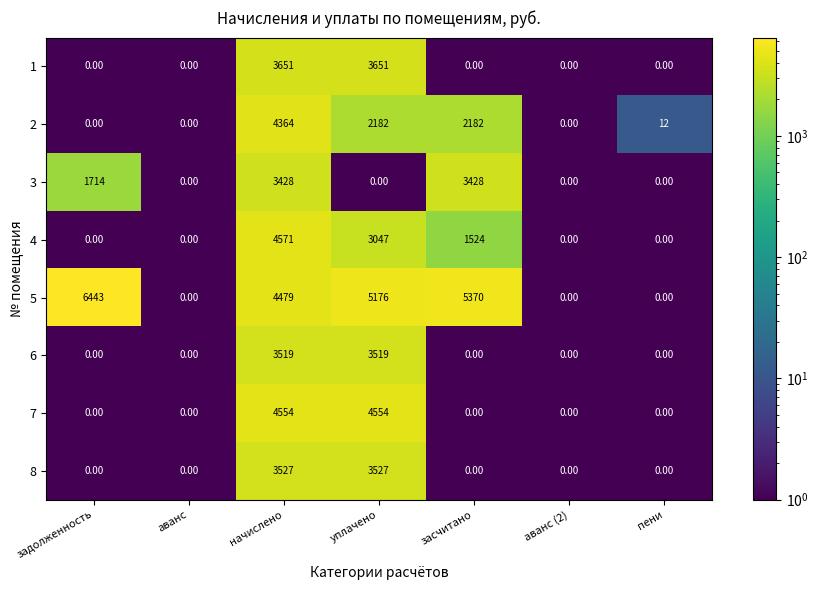

Which category has the highest value across all series?

задолженность